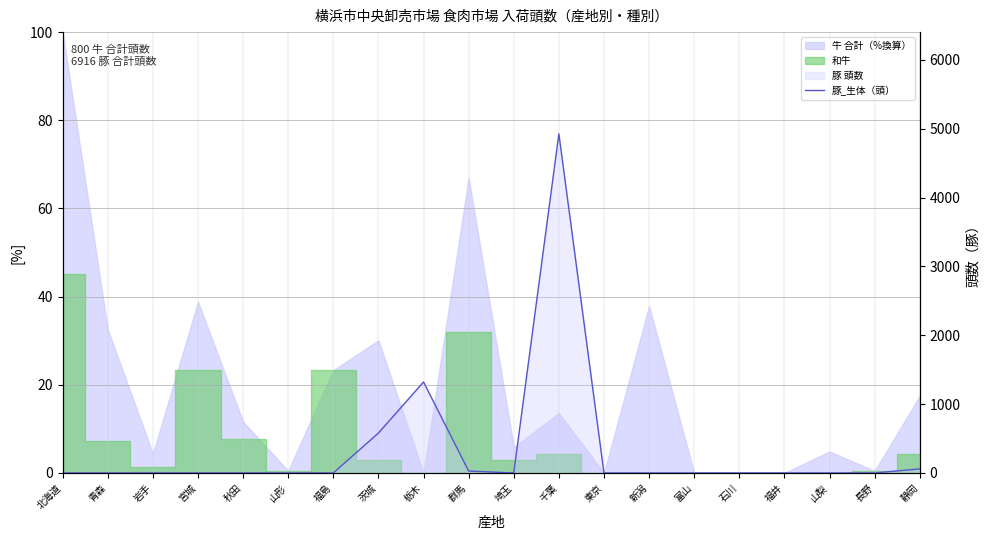

Which category has the highest value across all series?

千葉